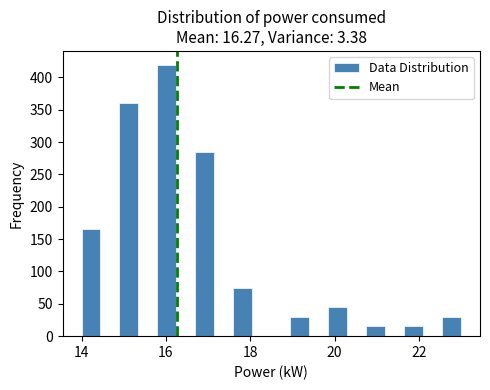

Around what value on the x-axis is the tallest bar? Give the approximate position of its centre, as read against the axis.

16.0